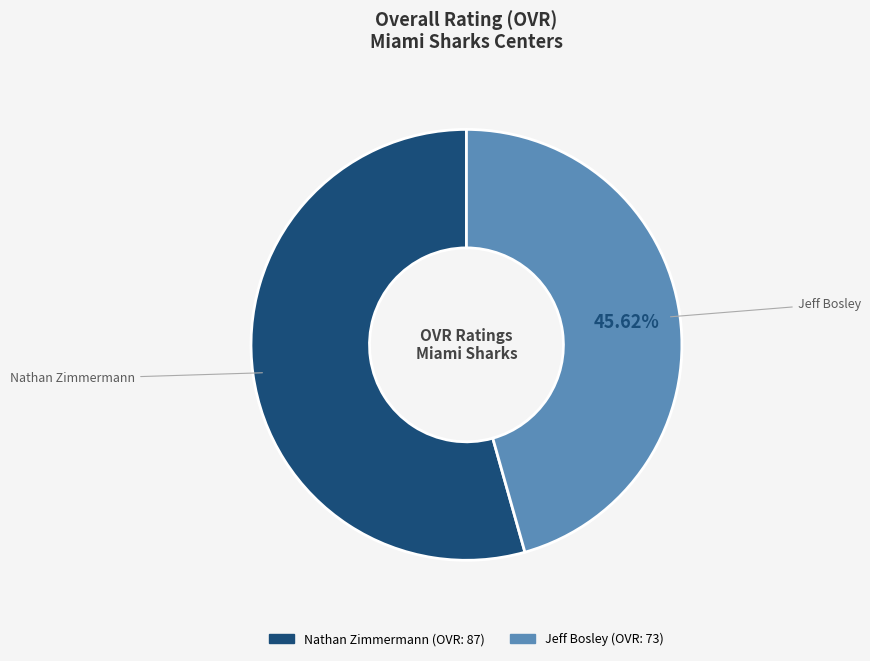

Between Jeff Bosley and Nathan Zimmermann, which is larger?

Nathan Zimmermann